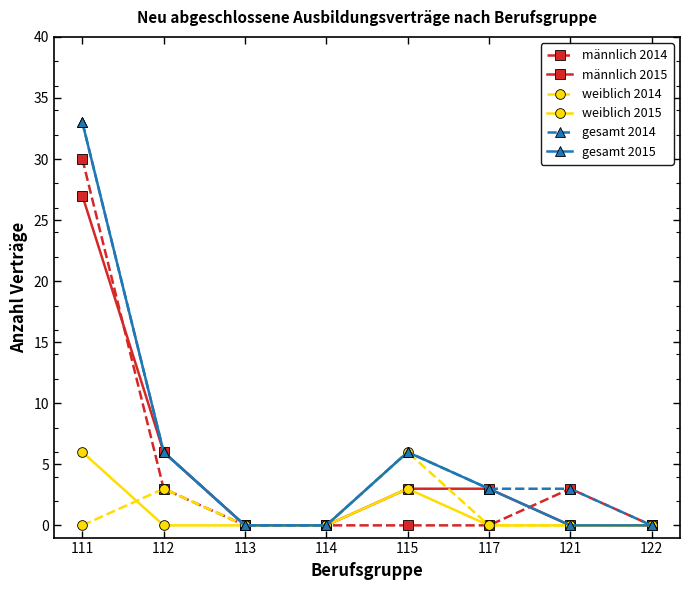

True or false: männlich 2014 has more than 0 points higher than both neighbors.

True